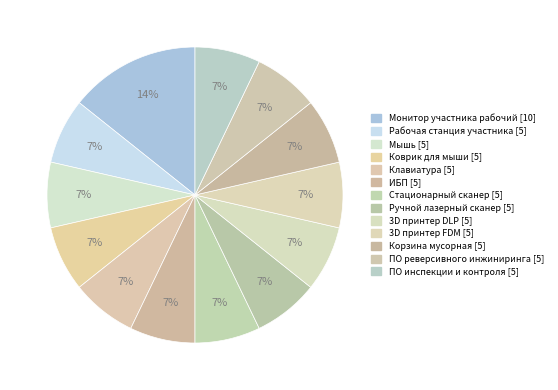

What percentage is the Клавиатура slice, to the nearest percent?

7%